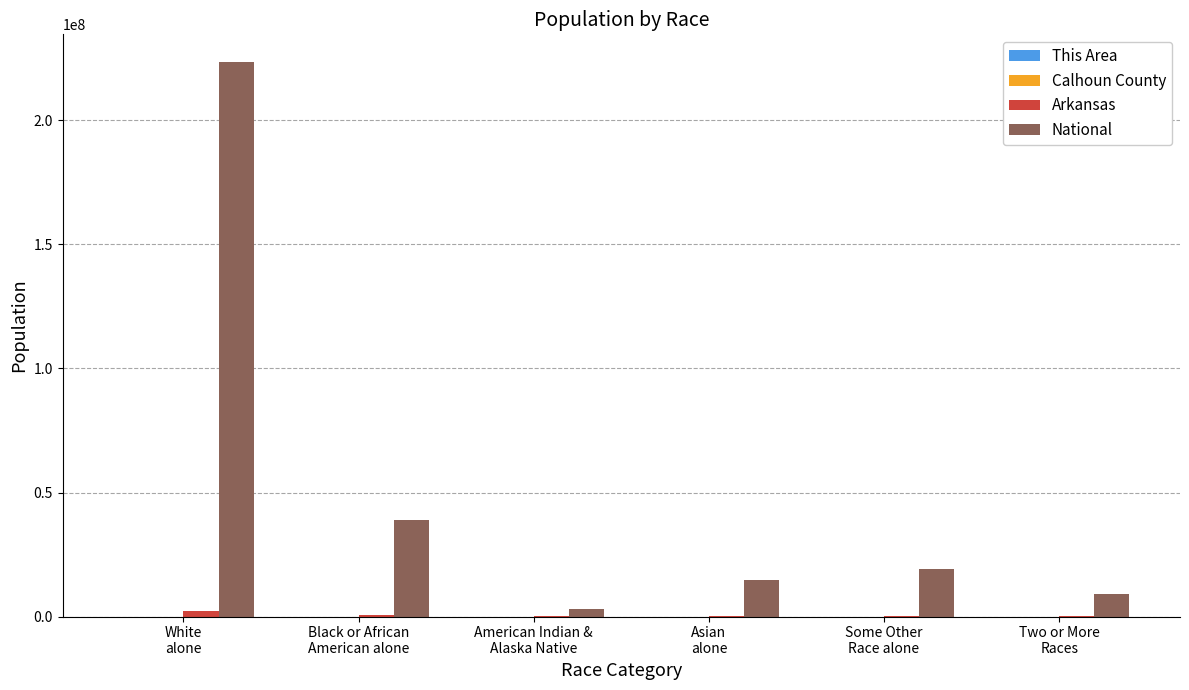

Which series has the largest total across all categories?

National